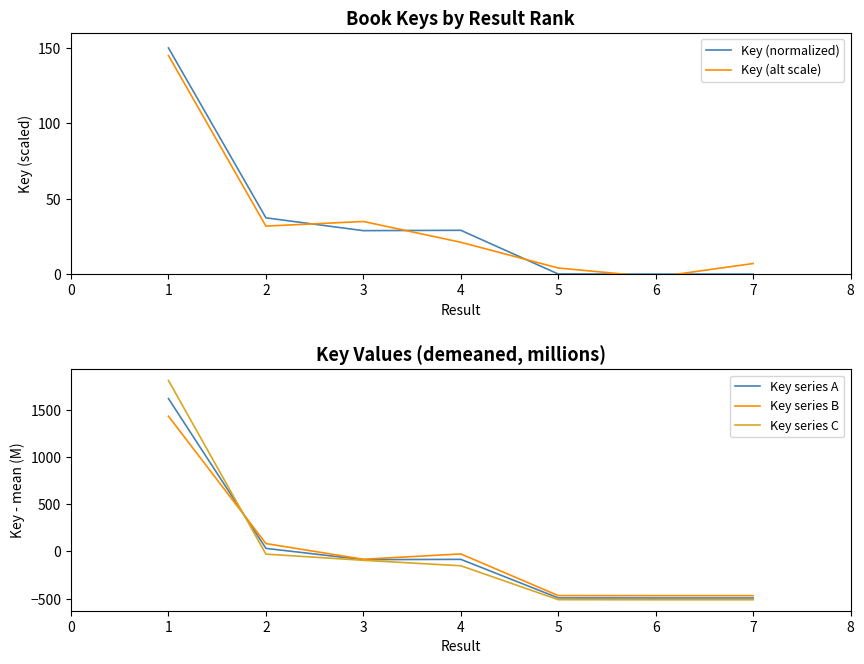

Which series has the largest total across all categories?

Key (normalized)